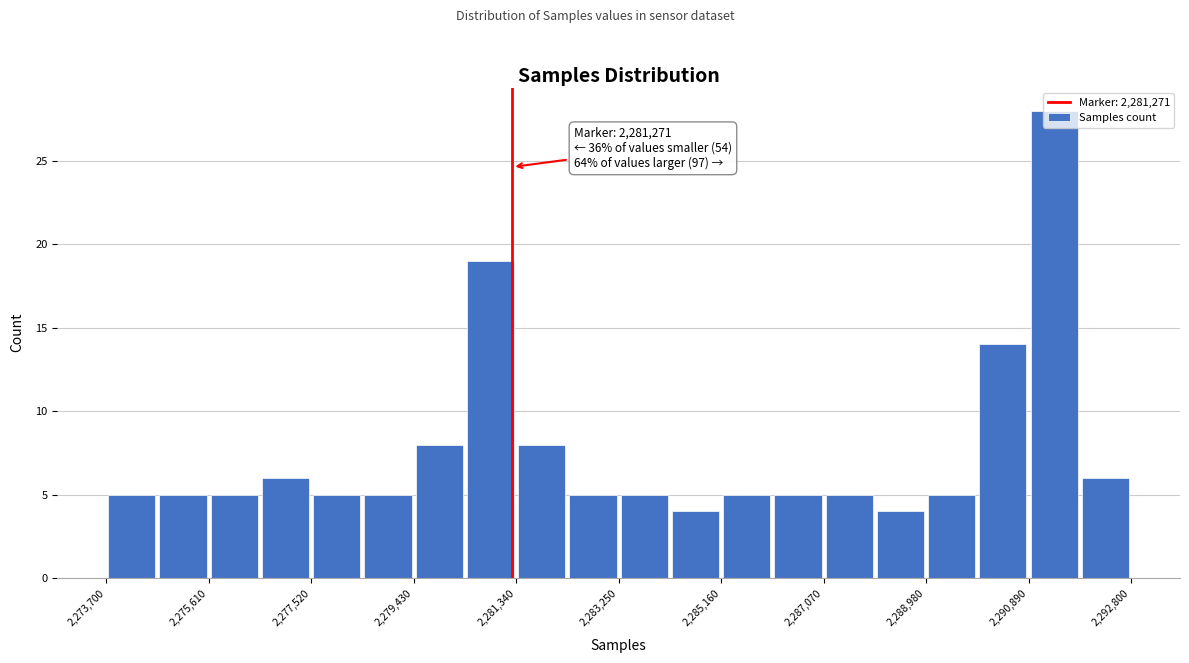

Which range on the x-axis has the tallest bar?

2290800 to 2291800